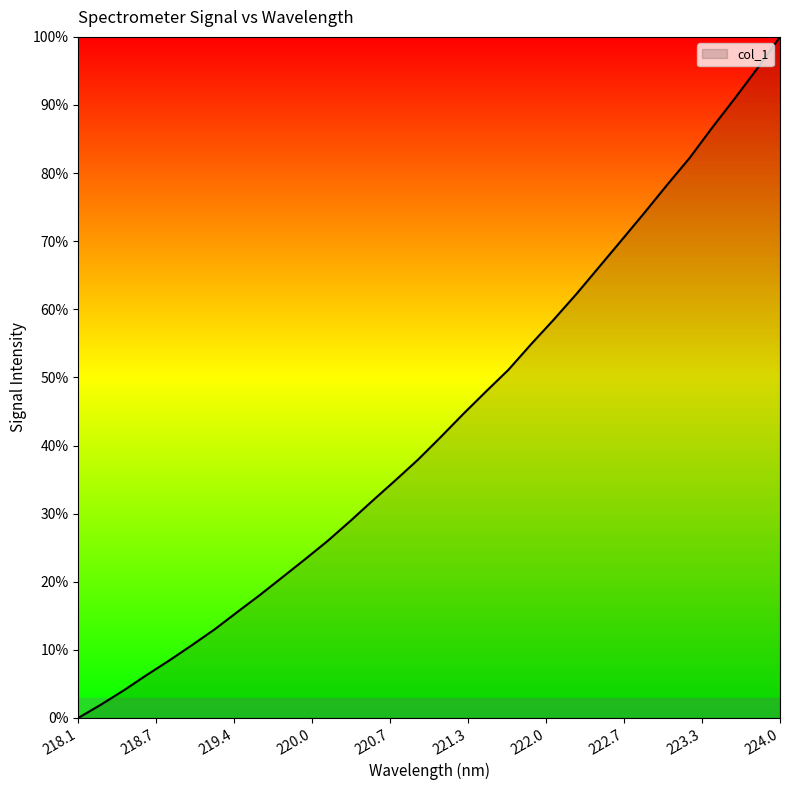

What is the greatest value displayed?

100.0